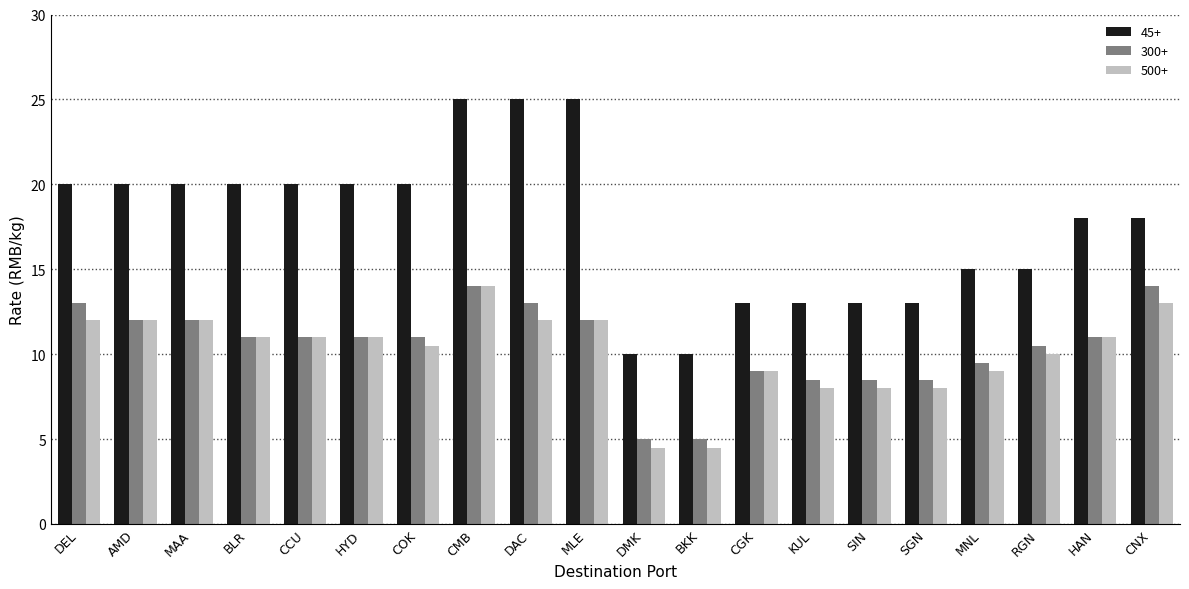

What is the value of the 500+ bar at the 11th from the left?

4.5